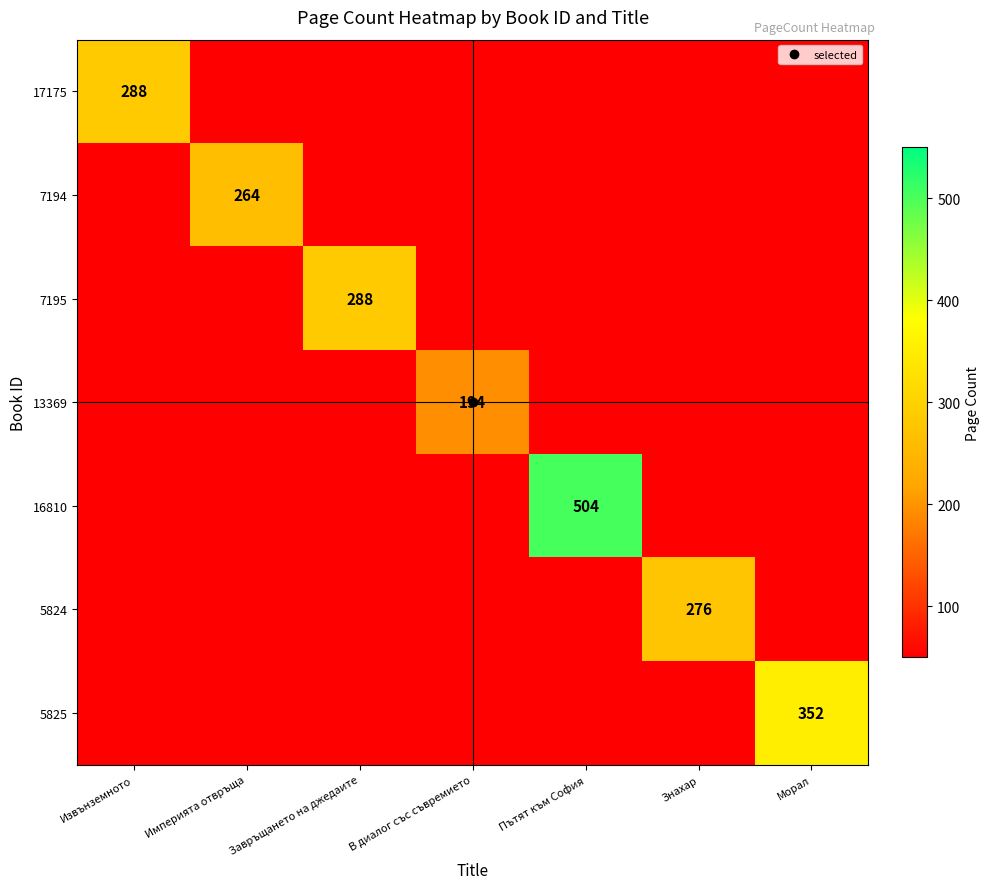

Which series has the largest total across all categories?

16810